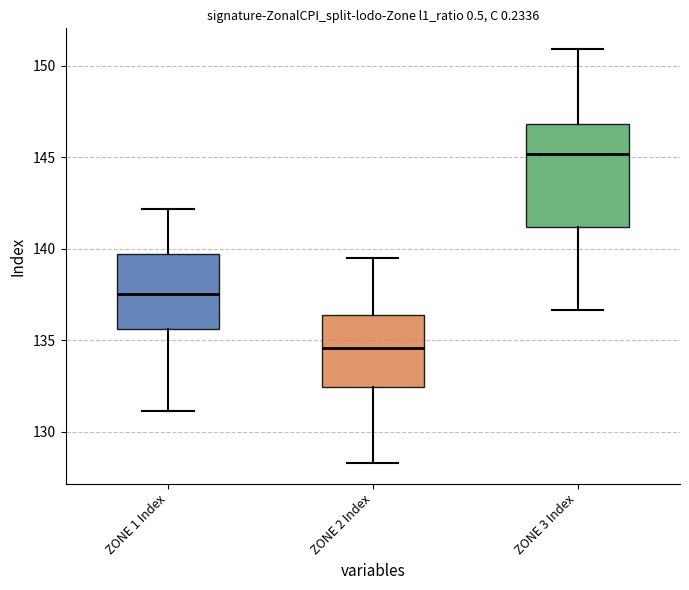

Where is the upper edge of the box for ZONE 2 Index on the y-axis? The values are not printed on the chart, so give them approximately, as read against the axis.

136.5